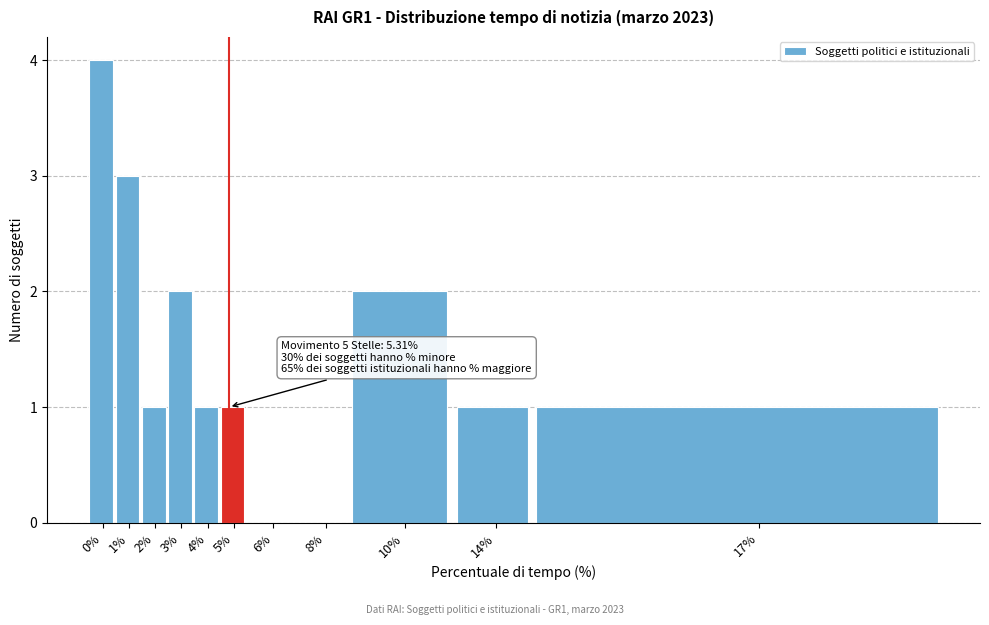

Reading left to right, transcribe all the data shown in this chart.

0%=4	1%=3	2%=1	3%=2	4%=1	5%=1	6%=0	8%=0	10%=2	14%=1	17%=1